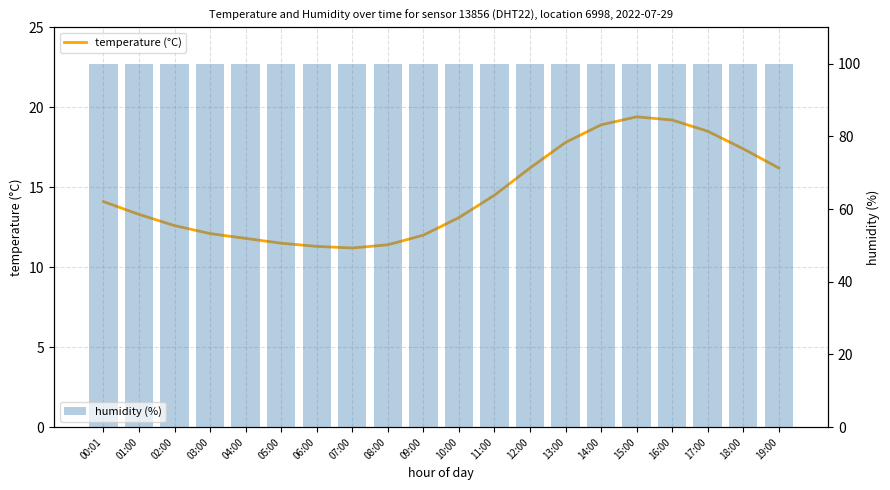

What is the label of the 9th bar from the left?

08:00